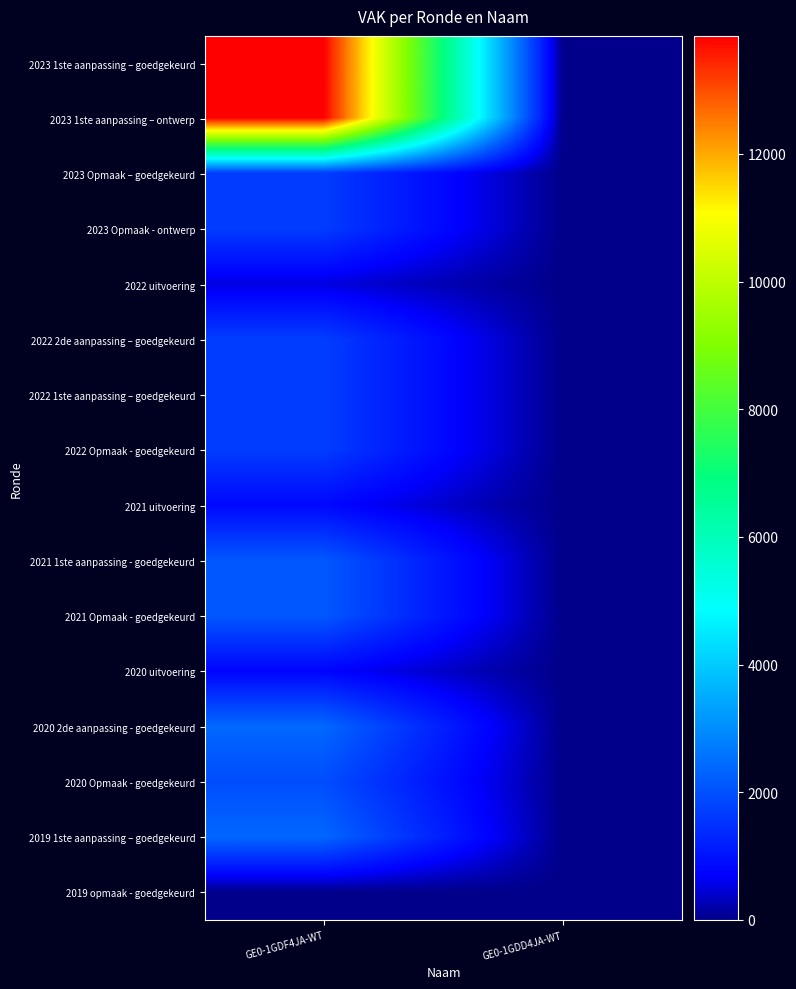

Which has a higher value, GE0-1GDF4JA-WT or GE0-1GDD4JA-WT?

GE0-1GDF4JA-WT